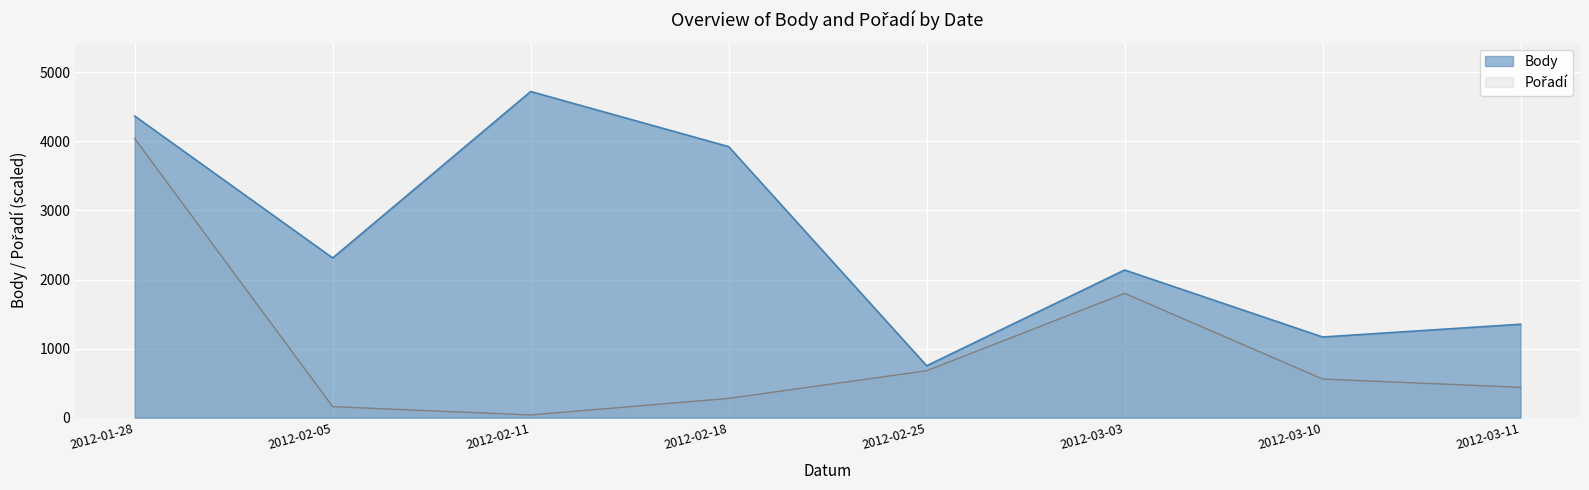

What is the minimum value shown in the chart?

40